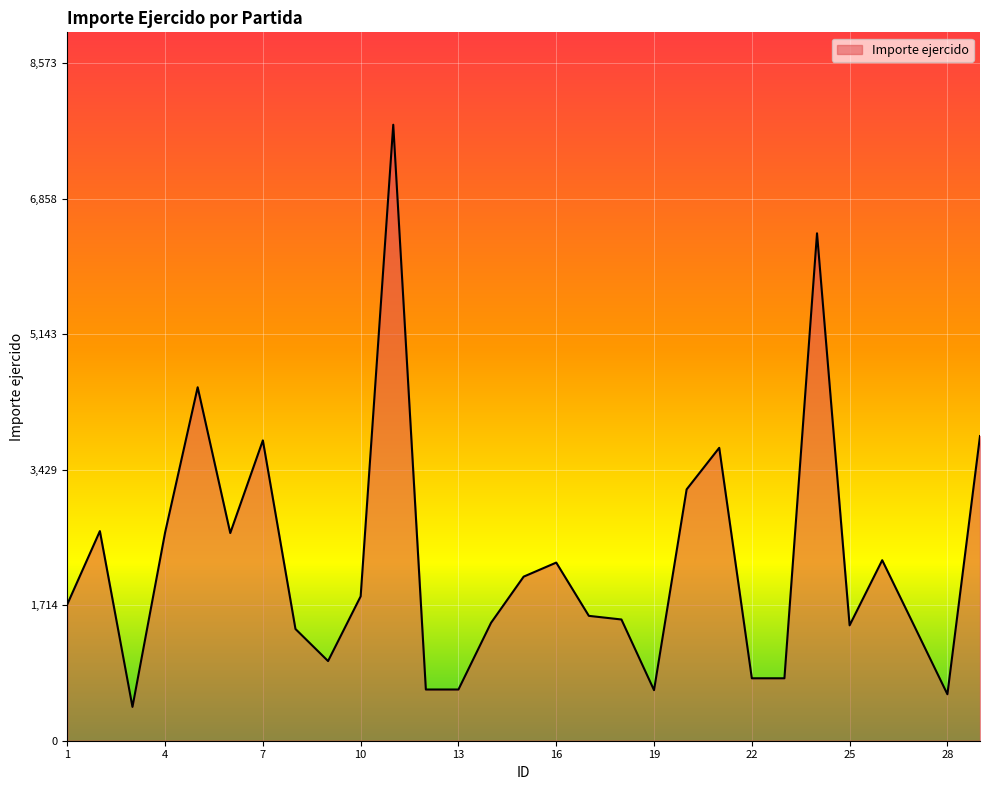

What is the maximum value shown in the chart?

7794.0